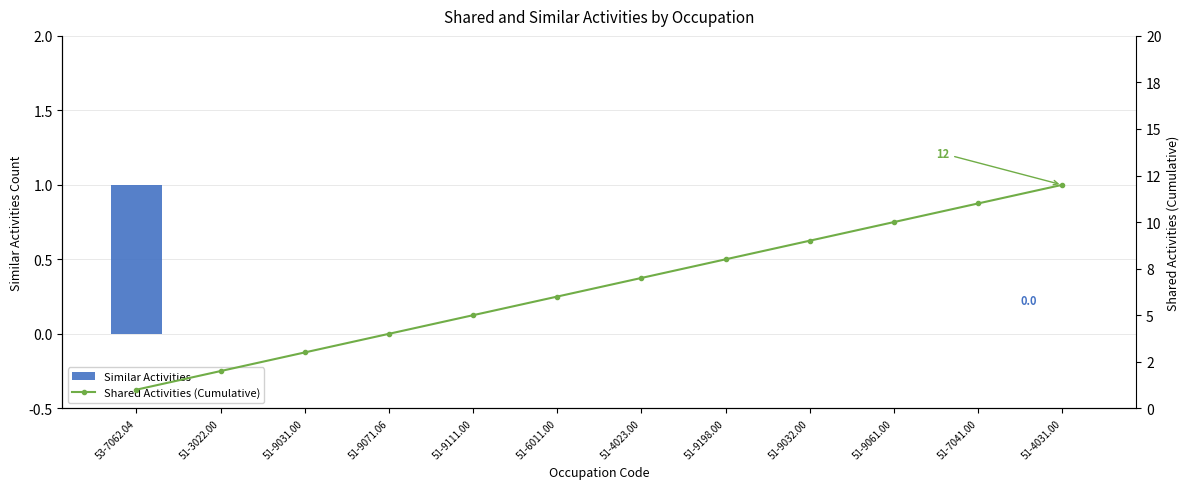

What is the total value across all series at 51-9032.00?

9